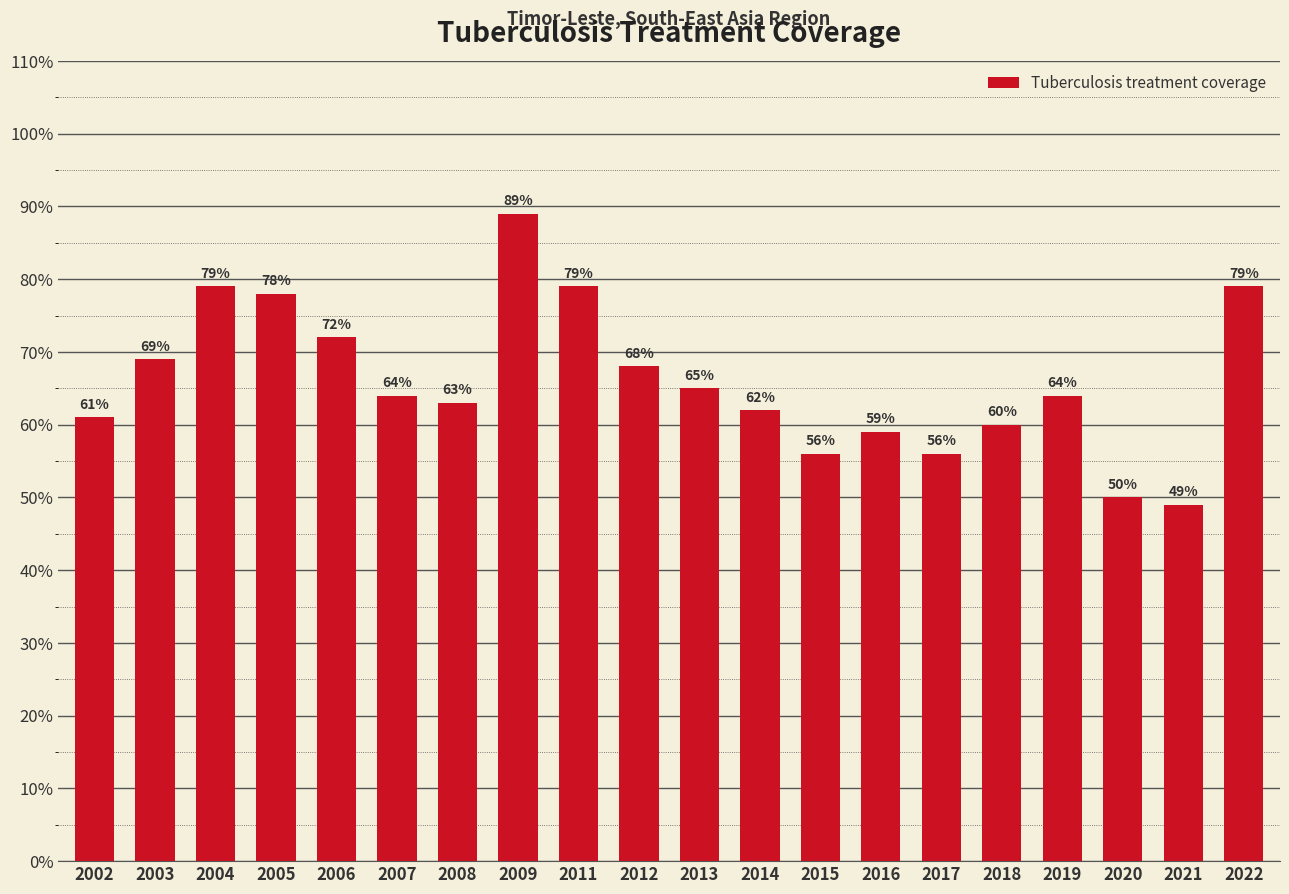

What is the change in value from 2006 to 2018?

-12